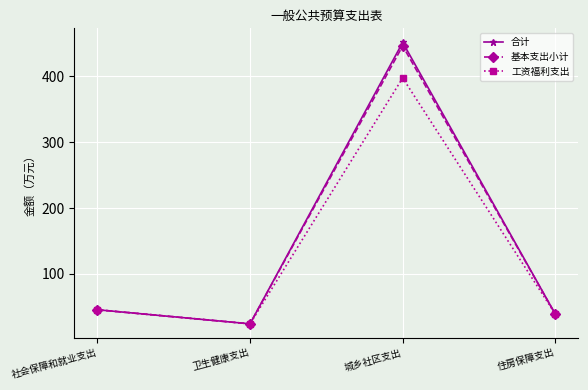

True or false: 基本支出小计 has a value of 24.2 at 卫生健康支出.

True